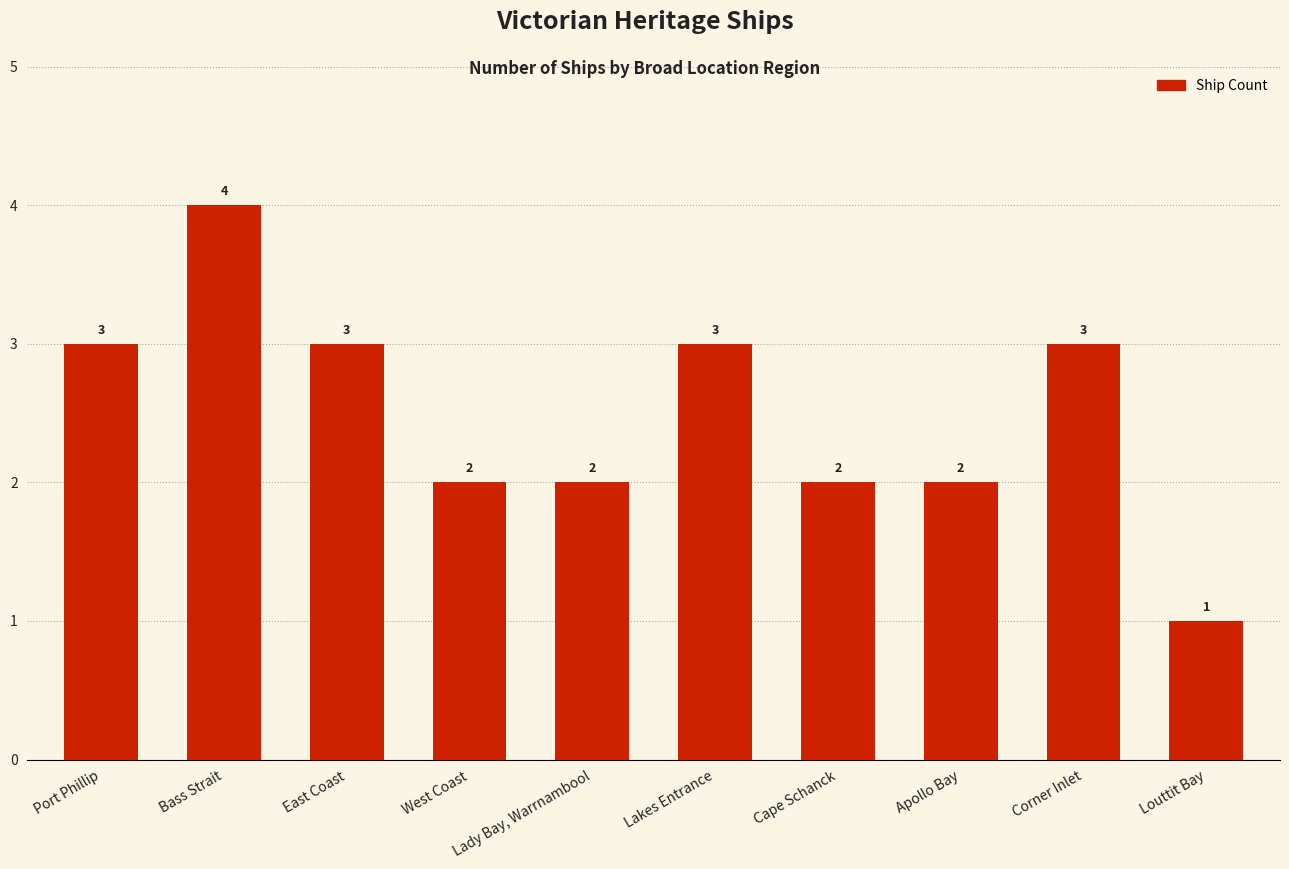

Which category has the highest value across all series?

Bass Strait